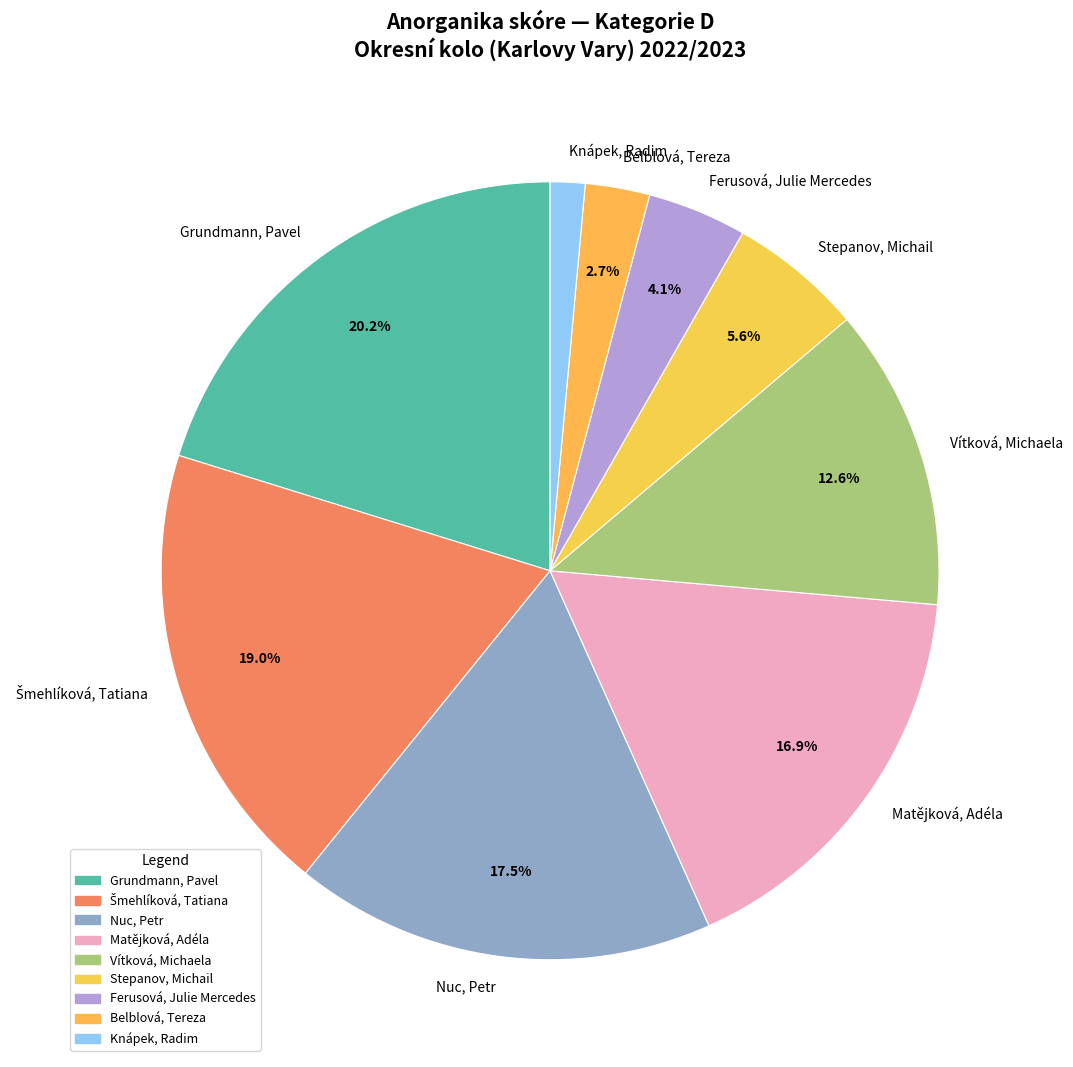

To the nearest percent, what is the average slice percentage?

11%